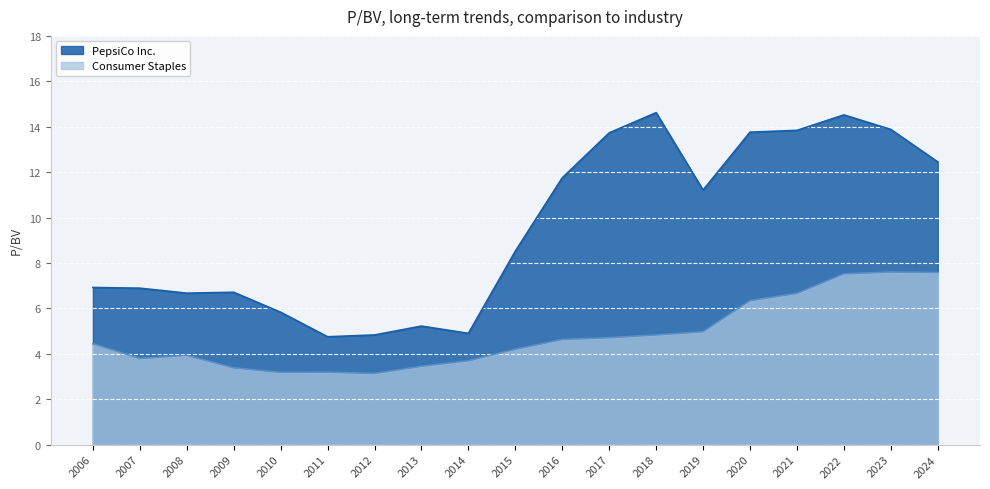

What is the total value across all series at 2006?

11.4